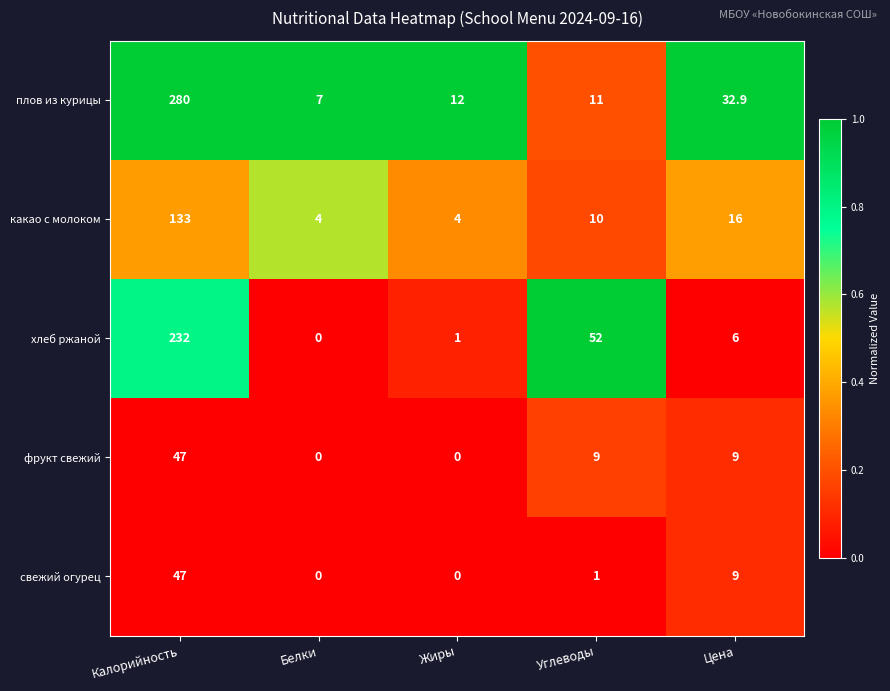

What is the total value across all series at Жиры?

17.0